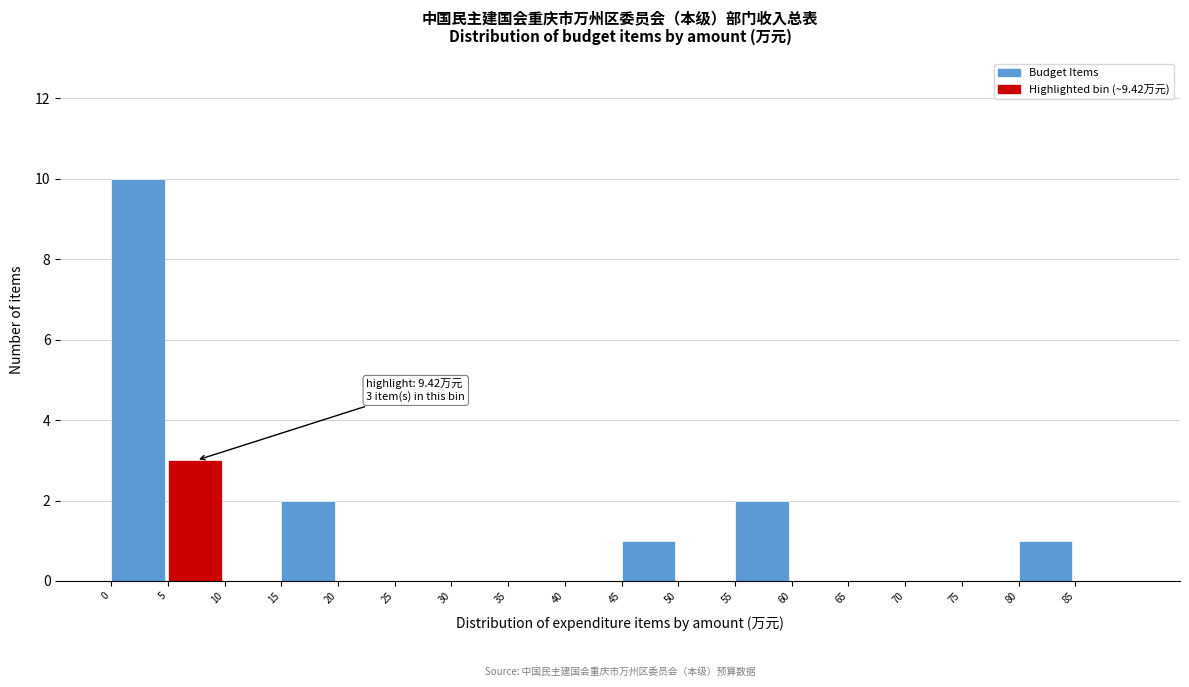

Which range on the x-axis has the tallest bar?

0 to 5